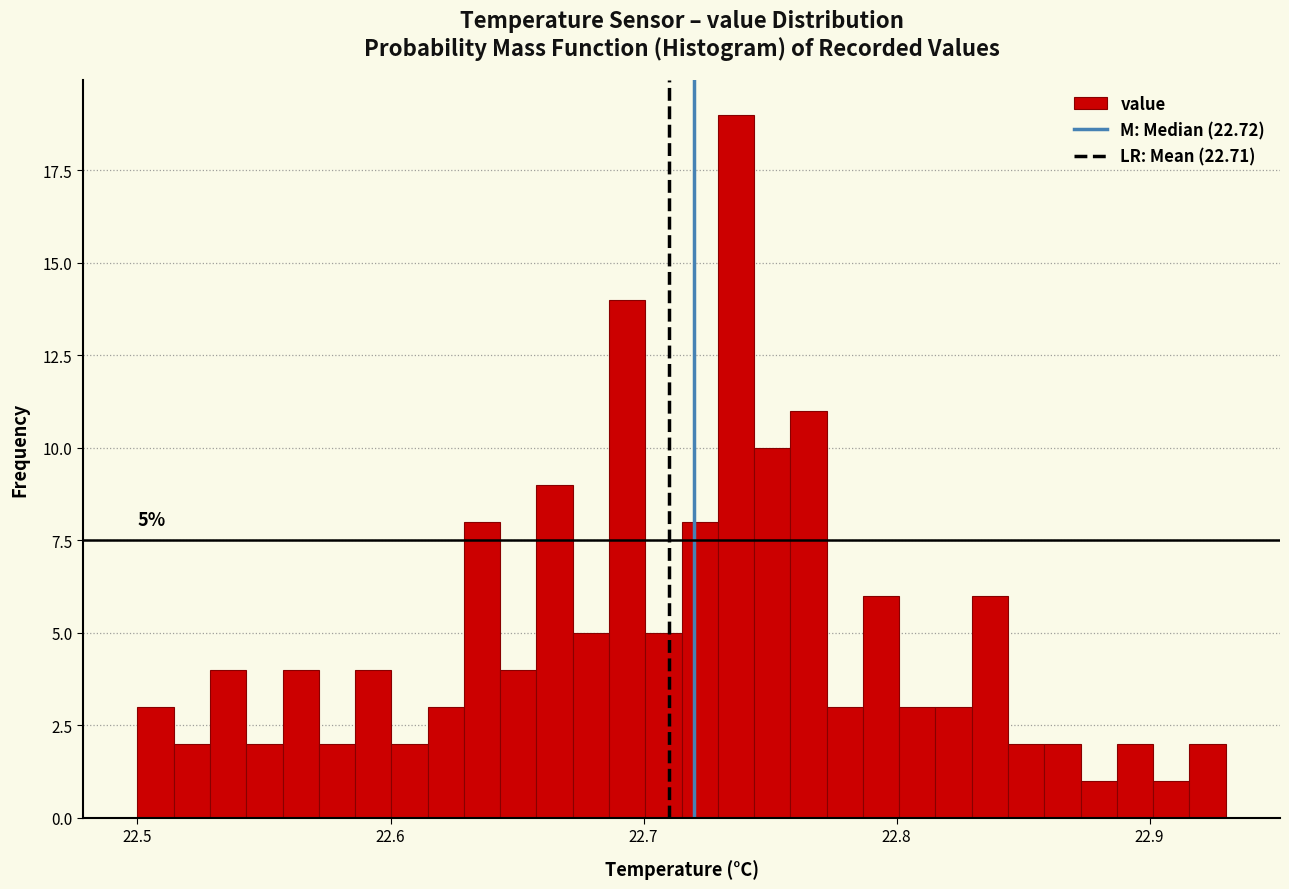

Read against the x-axis, roughly where is the centre of the tallest bar?

22.74